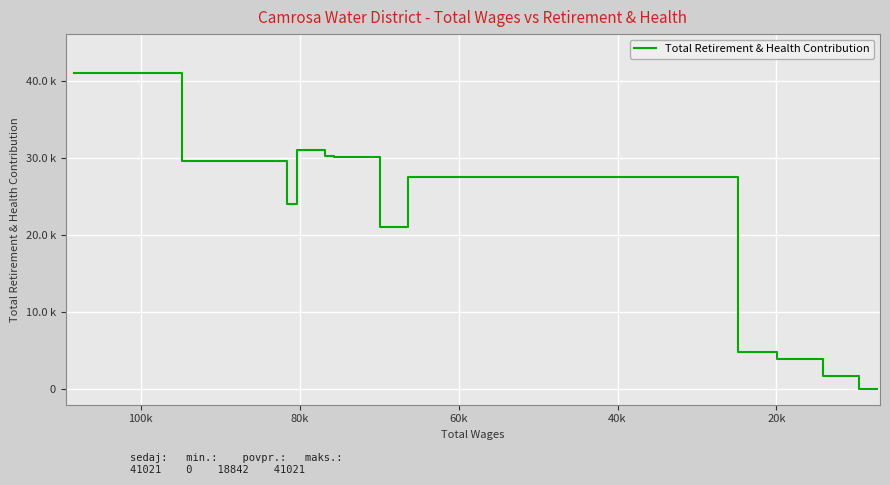

What is the greatest value displayed?

41021